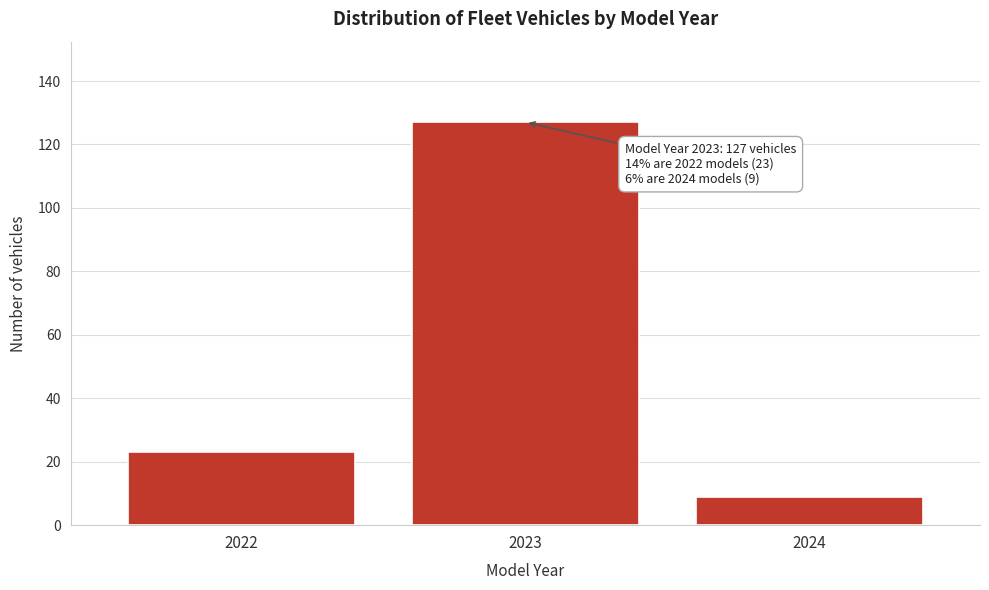

Reading left to right, transcribe all the data shown in this chart.

23	127	9